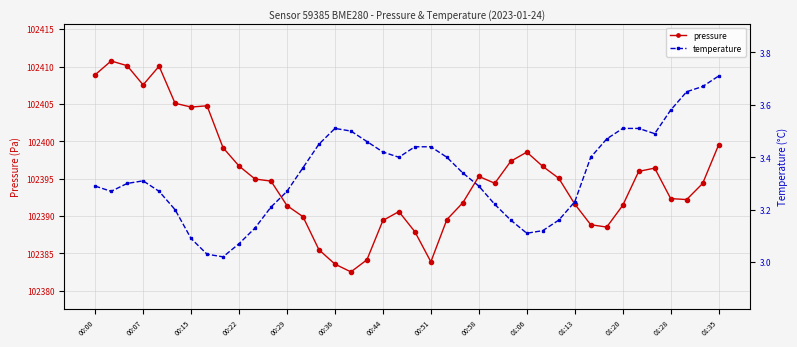

Where is the first local minimum for pressure?

00:07